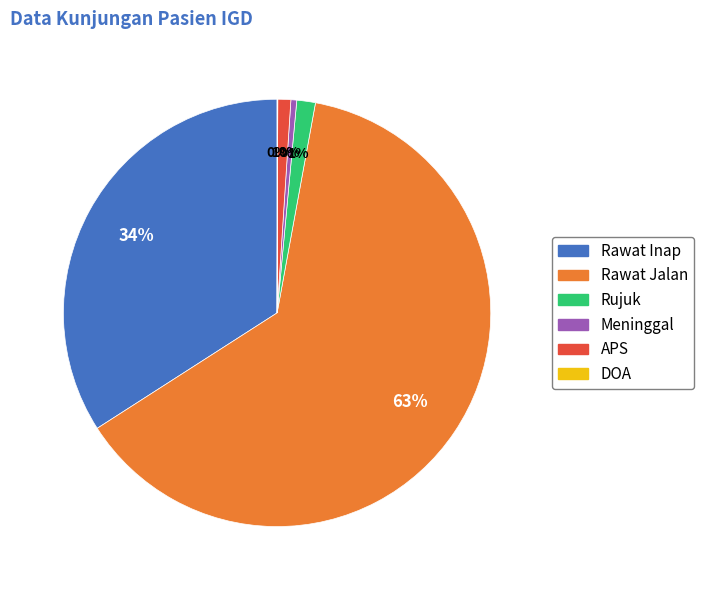

What is the majority slice?

Rawat Jalan